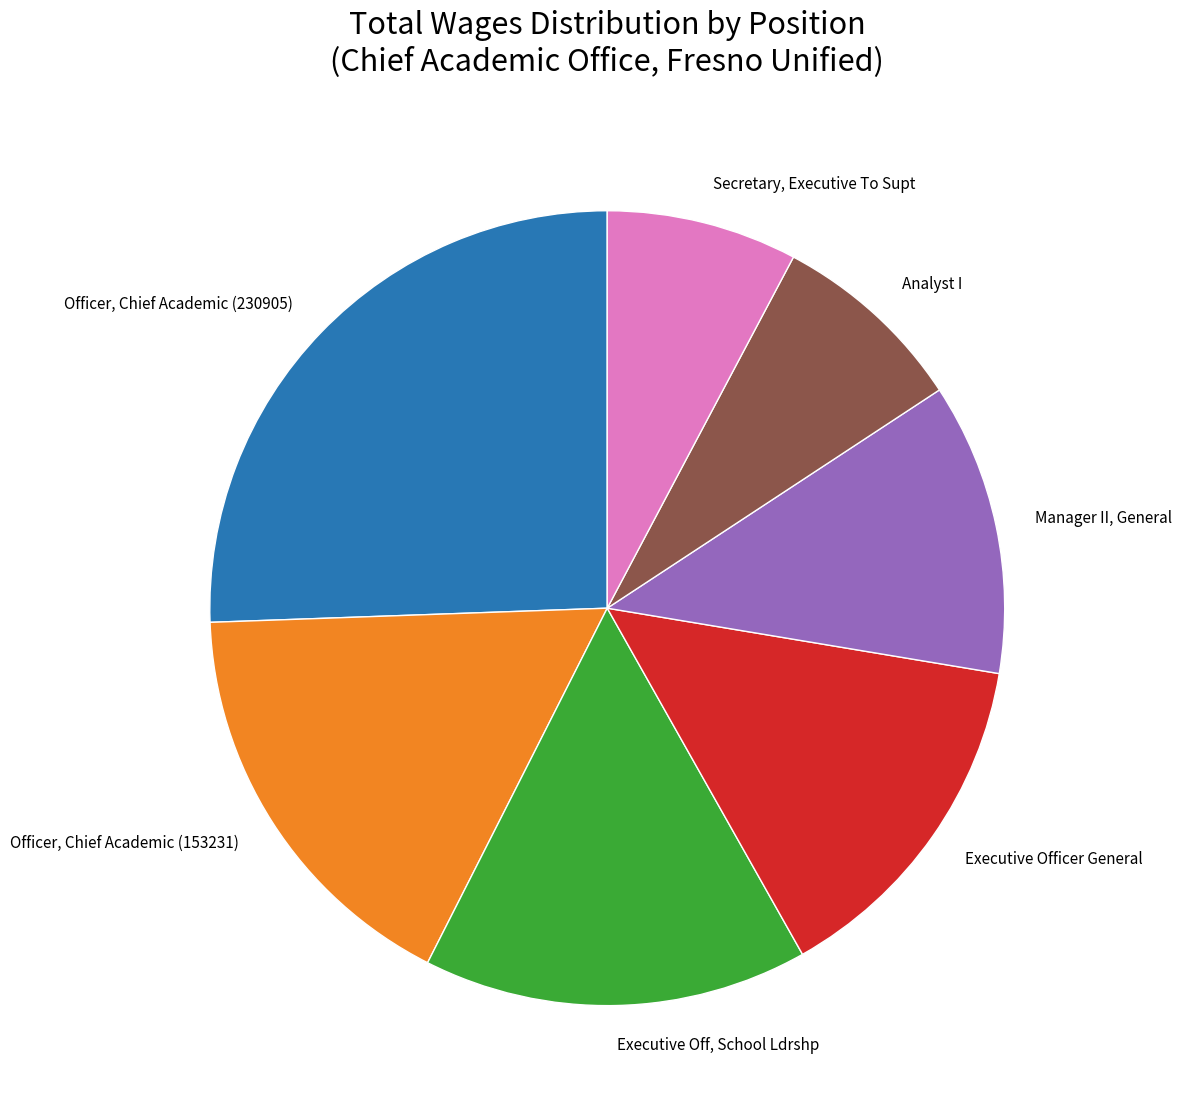

The Officer, Chief Academic (153231) slice represents 31% of the pie. True or false?

False